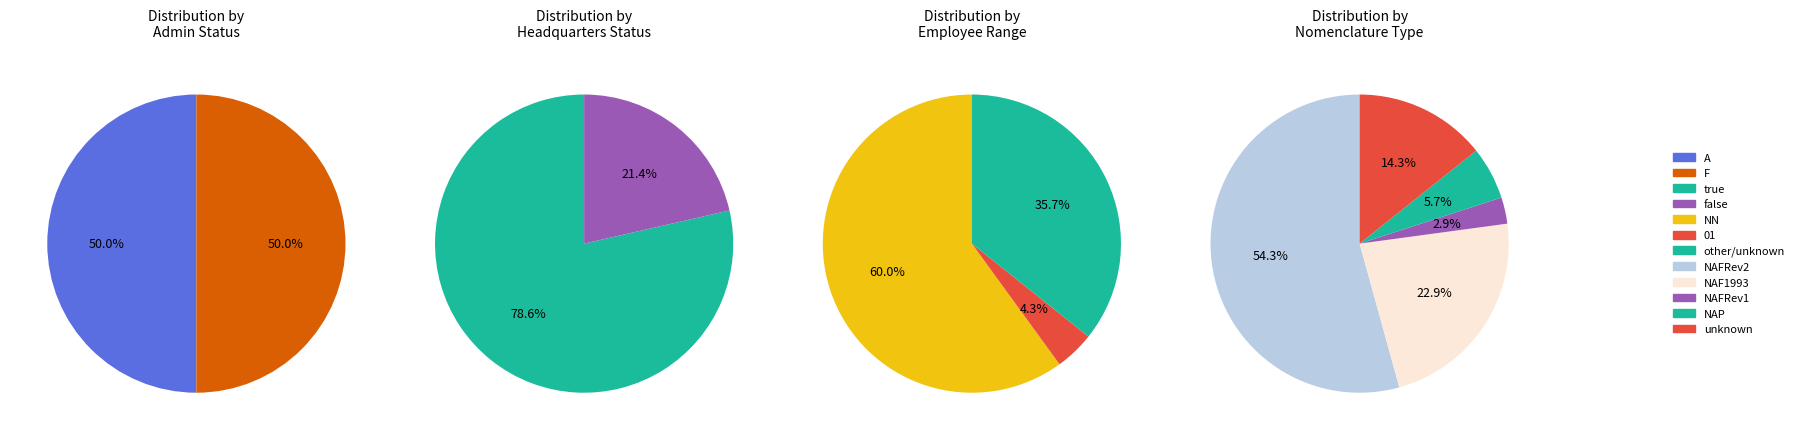

Which category has the smallest portion of the pie?

A